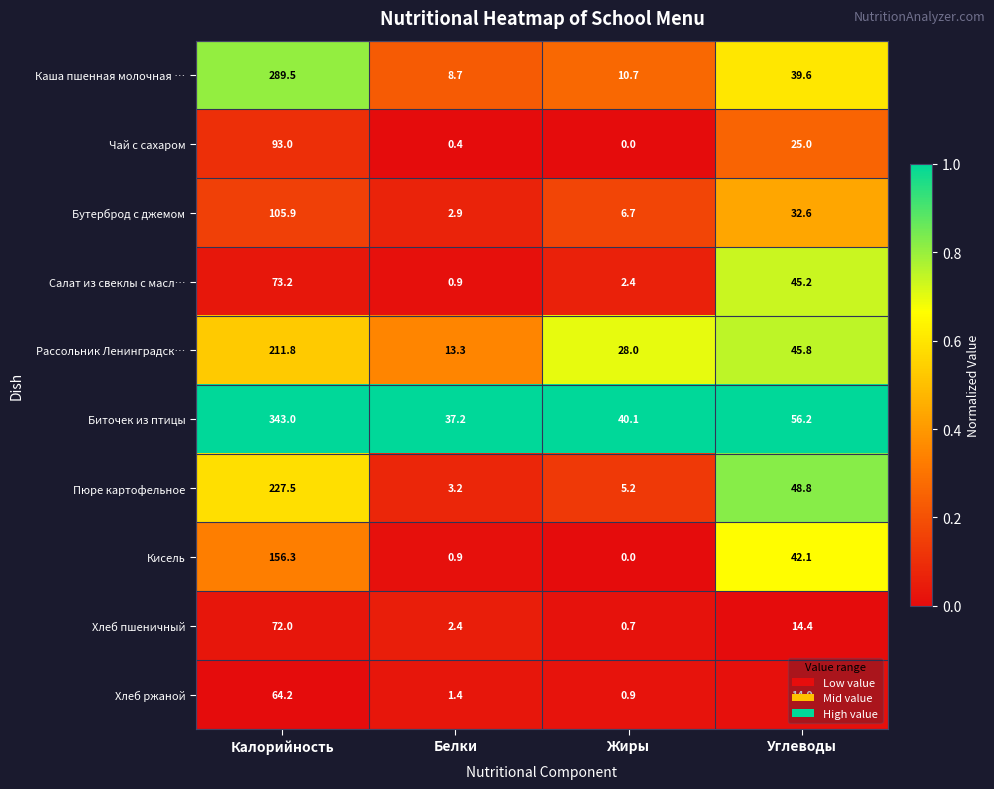

At which category is the sum across all series the highest?

Калорийность